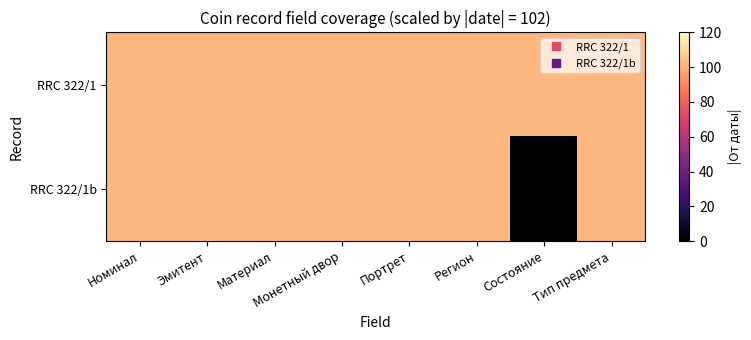

Reading left to right, what are all the values shown in this chart?

RRC 322/1: Номинал=102	Эмитент=102	Материал=102	Монетный двор=102	Портрет=102	Регион=102	Состояние=102	Тип предмета=102
RRC 322/1b: Номинал=102	Эмитент=102	Материал=102	Монетный двор=102	Портрет=102	Регион=102	Состояние=0	Тип предмета=102